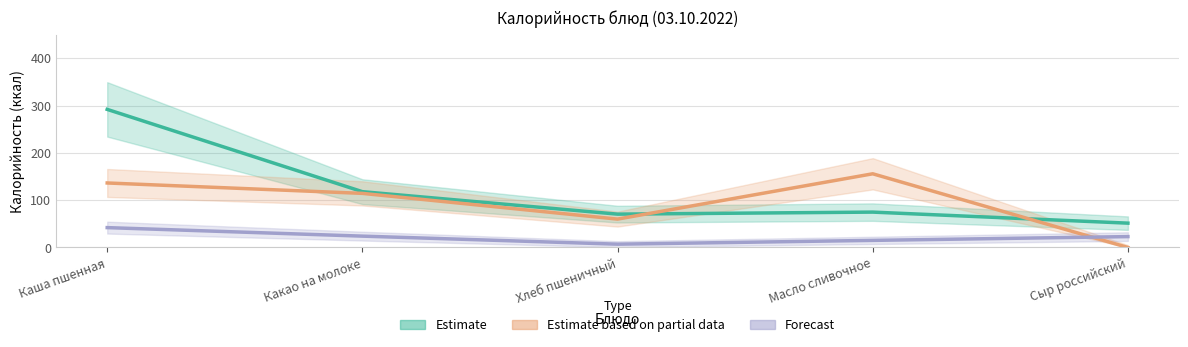

What is the difference between the Estimate based on partial data values at Сыр российский and Какао на молоке?

114.4